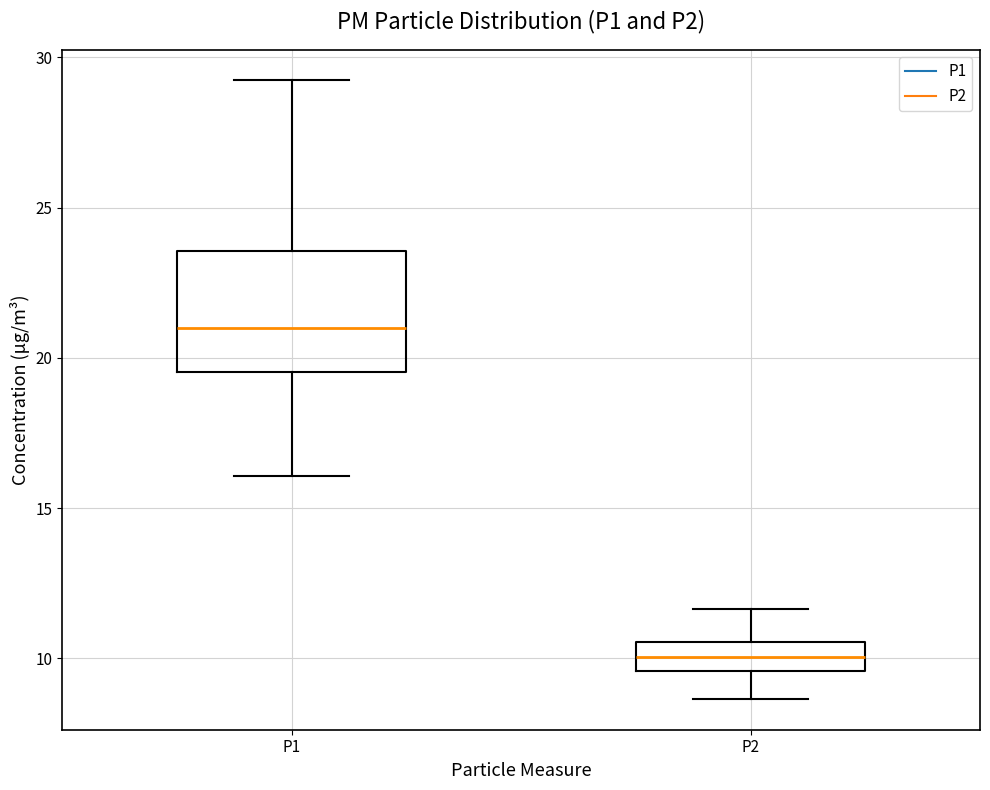

Where is the lower edge of the box for P2 on the y-axis? The values are not printed on the chart, so give them approximately, as read against the axis.

9.5